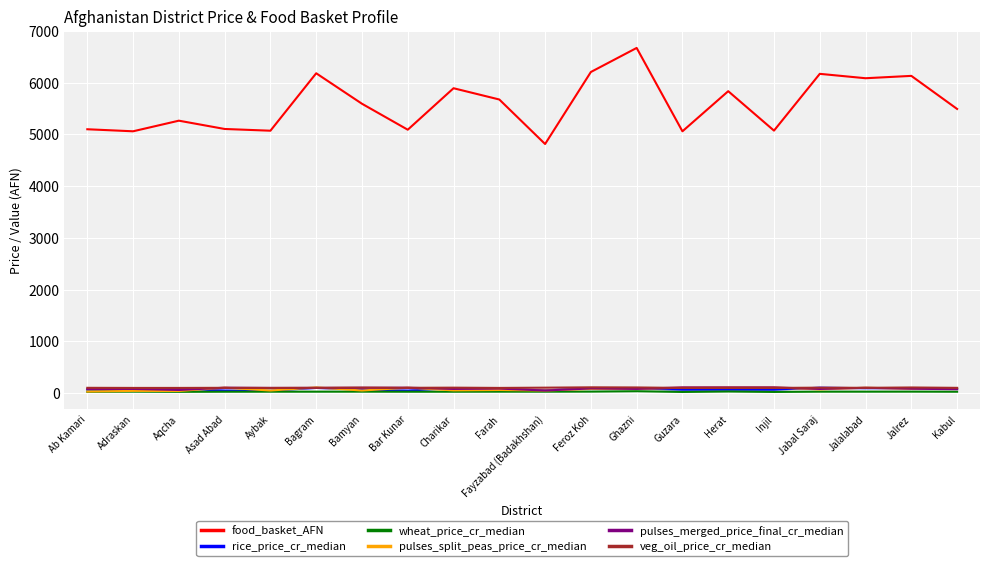

Which series has the largest range (max minus min)?

food_basket_AFN